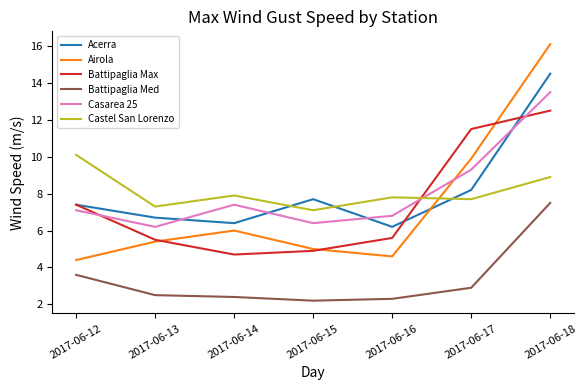

The Castel San Lorenzo series shows 2.8 at 2017-06-14. True or false?

False